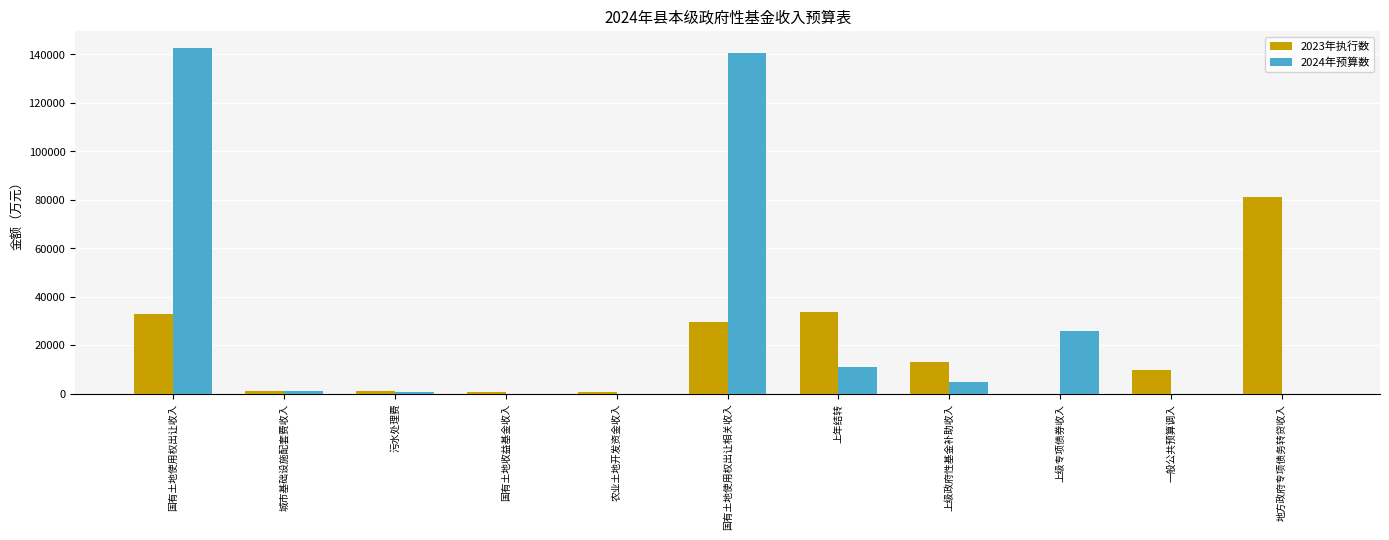

Which series has the largest total across all categories?

2024年预算数